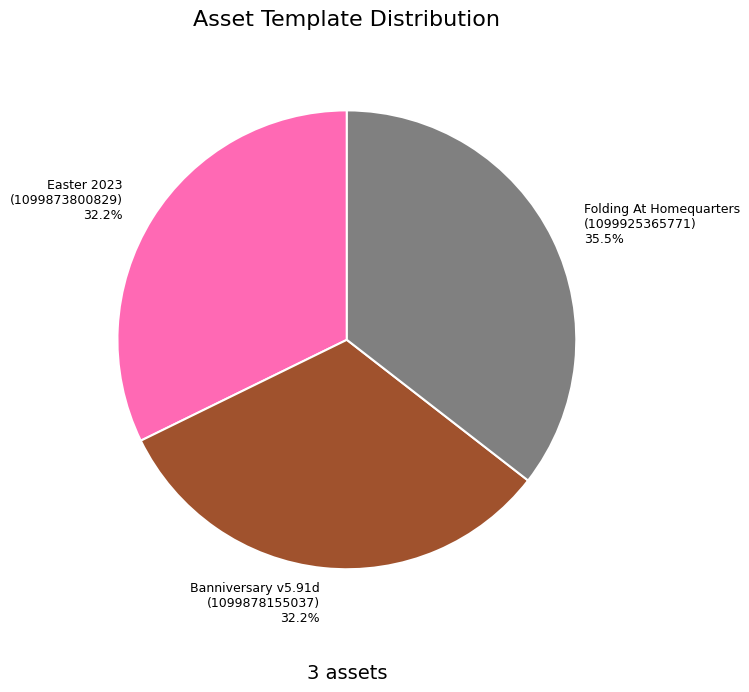

Which has a higher value, Folding At Homequarters (1099925365771) 35.5% or Easter 2023 (1099873800829) 32.2%?

Folding At Homequarters (1099925365771) 35.5%